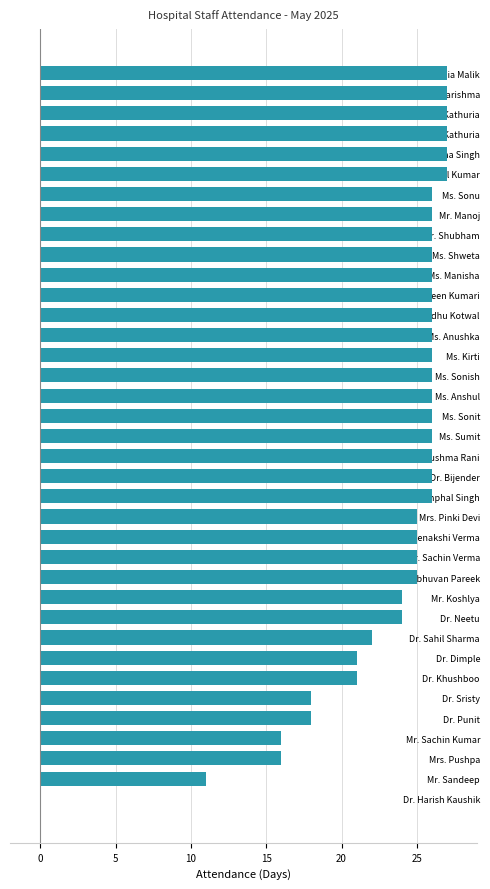

What is the change in value from Mr. Koshlya to Dr. Anil Kumar?

+3